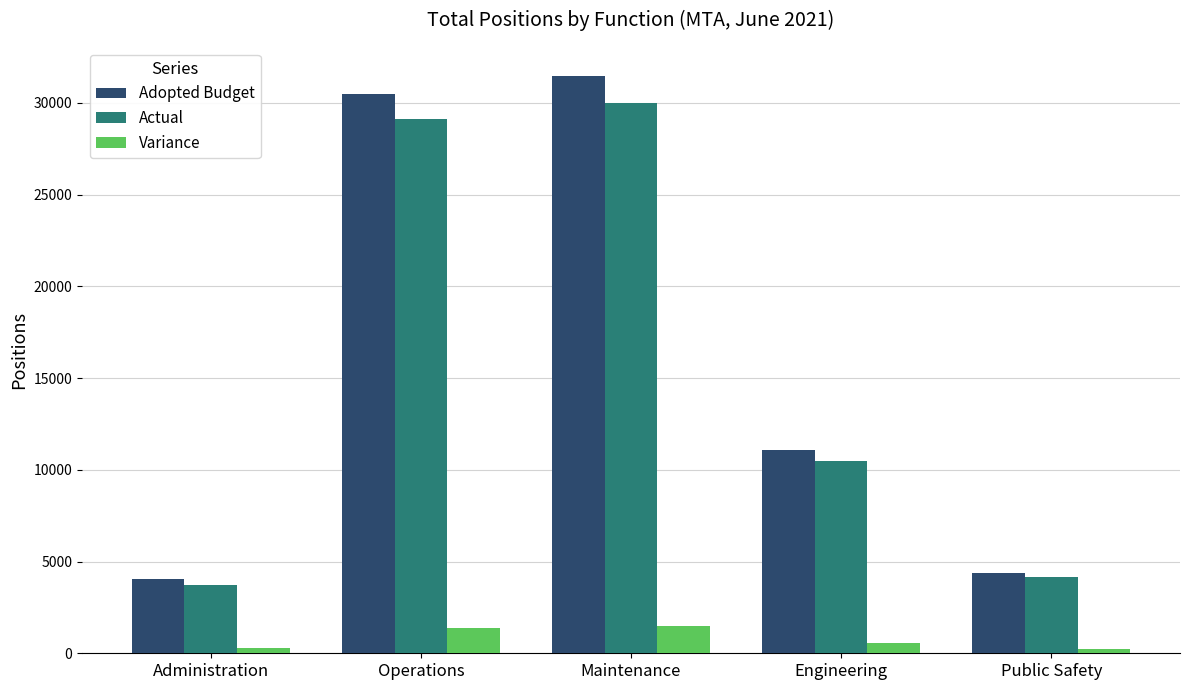

What is the sum of the Actual values at Public Safety and Maintenance?

34141.9